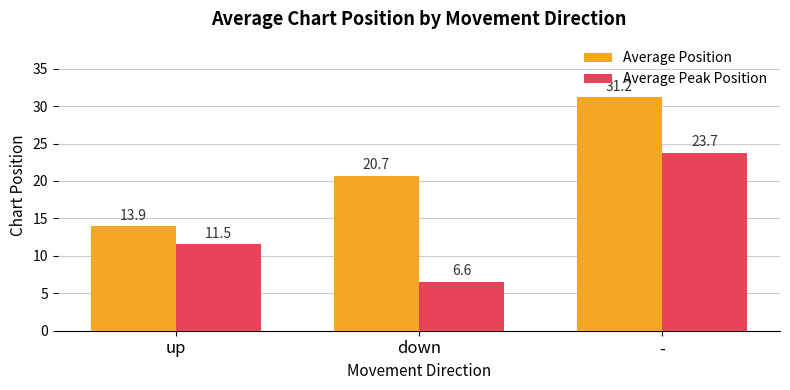

Which series has the largest range (max minus min)?

Average Position